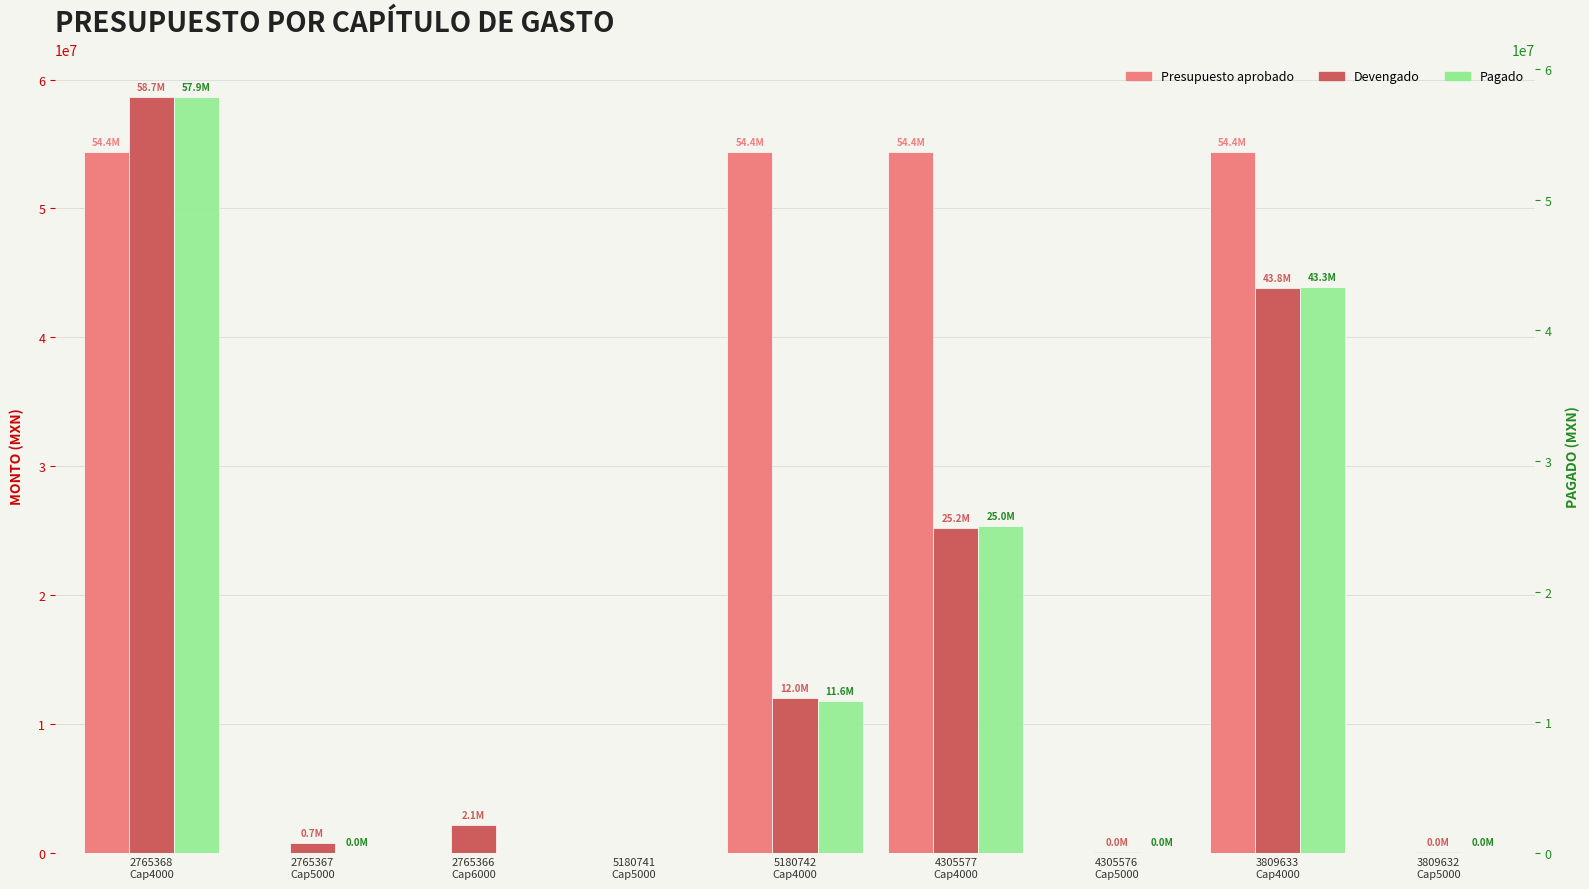

Reading left to right, what are all the values shown in this chart?

Presupuesto aprobado: 2765368
Cap4000=54369309.2	2765367
Cap5000=0.0	2765366
Cap6000=0.0	5180741
Cap5000=0.0	5180742
Cap4000=54369309.2	4305577
Cap4000=54369309.2	4305576
Cap5000=0.0	3809633
Cap4000=54369309.2	3809632
Cap5000=0.0
Devengado: 2765368
Cap4000=58659631.5	2765367
Cap5000=729731.6	2765366
Cap6000=2125242.0	5180741
Cap5000=0.0	5180742
Cap4000=12001207.8	4305577
Cap4000=25169748.3	4305576
Cap5000=19731.6	3809633
Cap4000=43789164.2	3809632
Cap5000=19731.6
Pagado: 2765368
Cap4000=57894643.4	2765367
Cap5000=19731.6	2765366
Cap6000=0.0	5180741
Cap5000=0.0	5180742
Cap4000=11609660.8	4305577
Cap4000=24987869.4	4305576
Cap5000=19731.6	3809633
Cap4000=43324834.2	3809632
Cap5000=19731.6